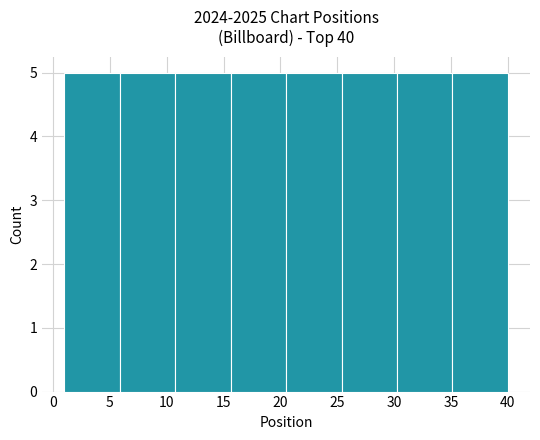

Reading left to right, transcribe this chart: for each bar, give the range it covers on the x-axis and its height. Neither the bar edges nor the heights are printed on the chart, so give them approximately, as read against the axes.

1.0 to 6.0: 5
6.0 to 11.0: 5
11.0 to 15.5: 5
15.5 to 20.5: 5
20.5 to 25.5: 5
25.5 to 30.5: 5
30.5 to 35.0: 5
35.0 to 40.0: 5